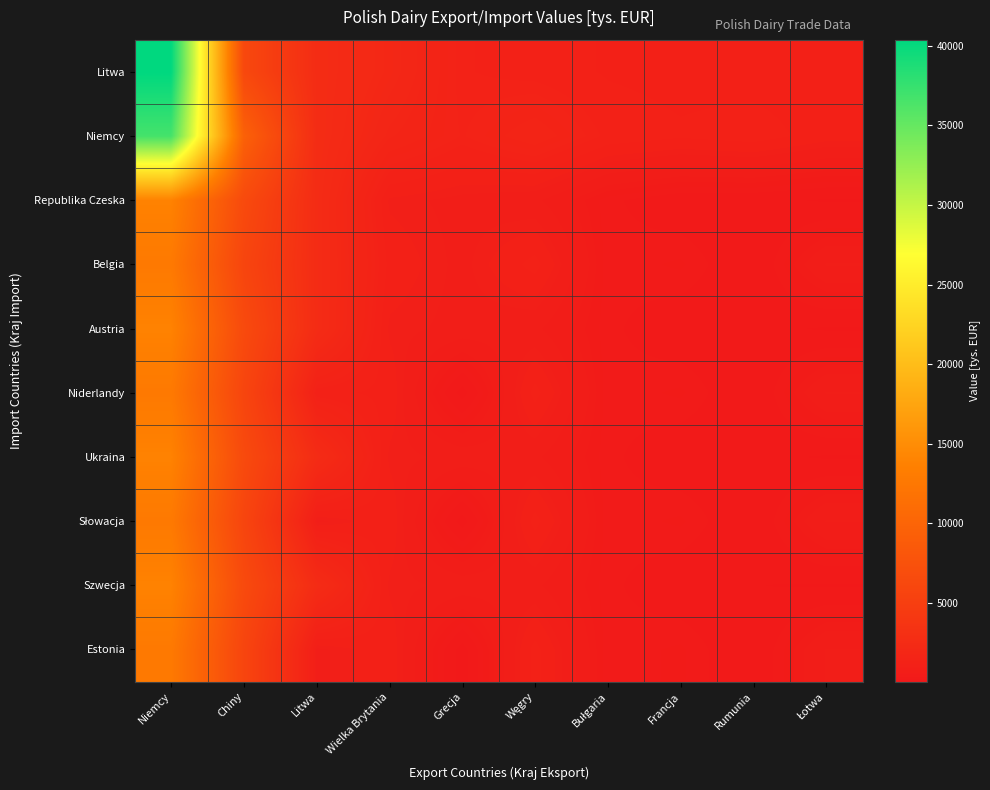

At which category does the chart reach its minimum across all series?

Grecja